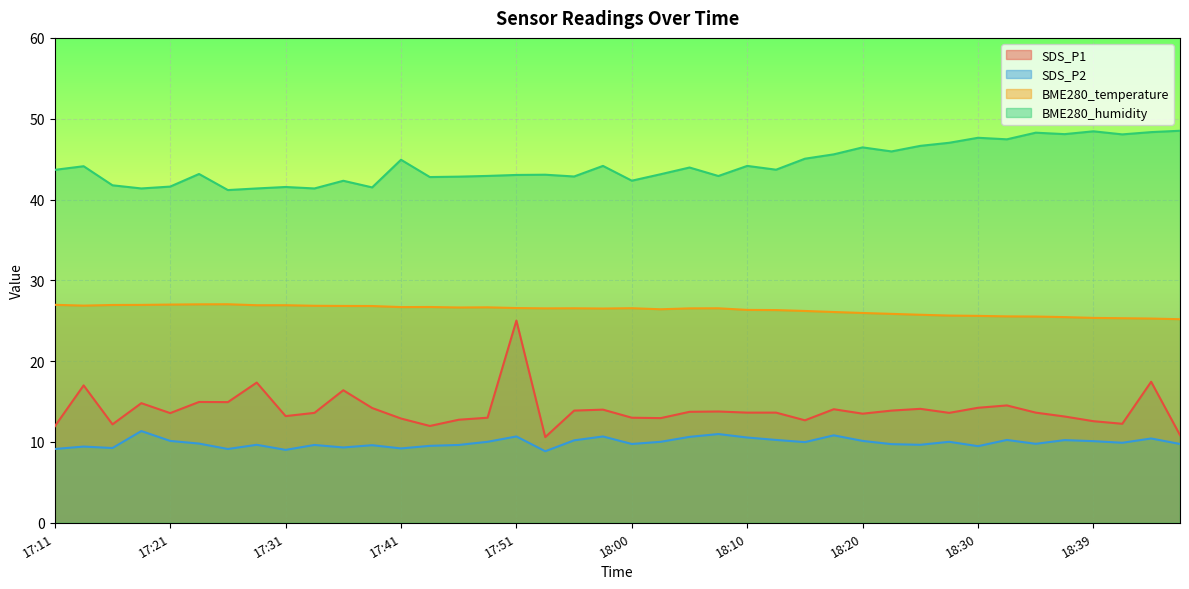

Between 18:30 and 17:48, which is larger?

18:30